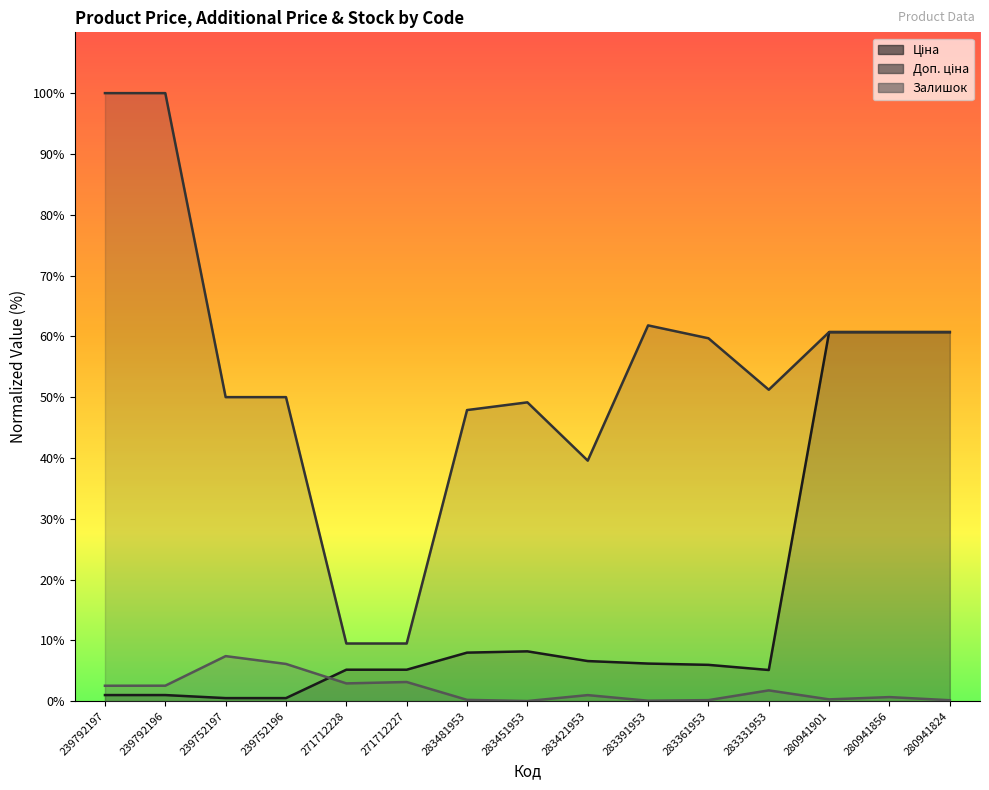

Reading right to left, list all the values displayed in this chart.

Ціна: 280941824=60.7	280941856=60.7	280941901=60.7	283331953=5.1	283361953=6.0	283391953=6.2	283421953=6.6	283451953=8.2	283481953=8.0	271712227=5.2	271712228=5.2	239752196=0.5	239752197=0.5	239792196=1.0	239792197=1.0
Доп. ціна: 280941824=60.7	280941856=60.7	280941901=60.7	283331953=51.2	283361953=59.7	283391953=61.8	283421953=39.6	283451953=49.1	283481953=47.9	271712227=9.5	271712228=9.5	239752196=50.0	239752197=50.0	239792196=100.0	239792197=100.0
Залишок: 280941824=0.1	280941856=0.7	280941901=0.3	283331953=1.8	283361953=0.2	283391953=0.1	283421953=1.0	283451953=0.0	283481953=0.2	271712227=3.1	271712228=2.9	239752196=6.1	239752197=7.4	239792196=2.5	239792197=2.5